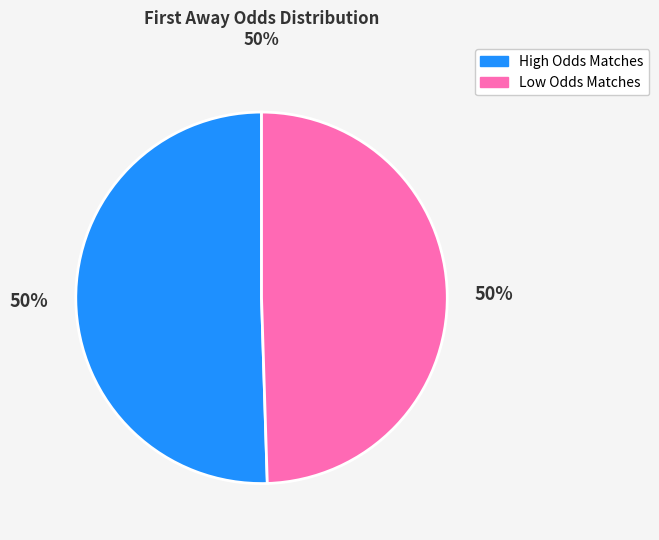

To the nearest percent, what is the average slice percentage?

50%